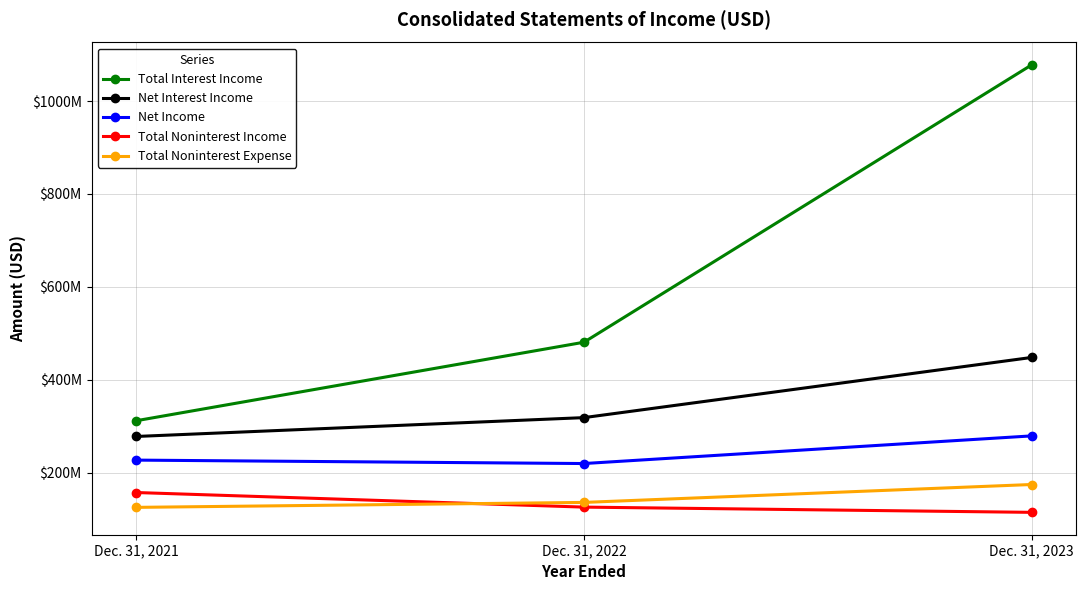

What is the difference between the maximum and minimum values in the Net Interest Income series?

170077000